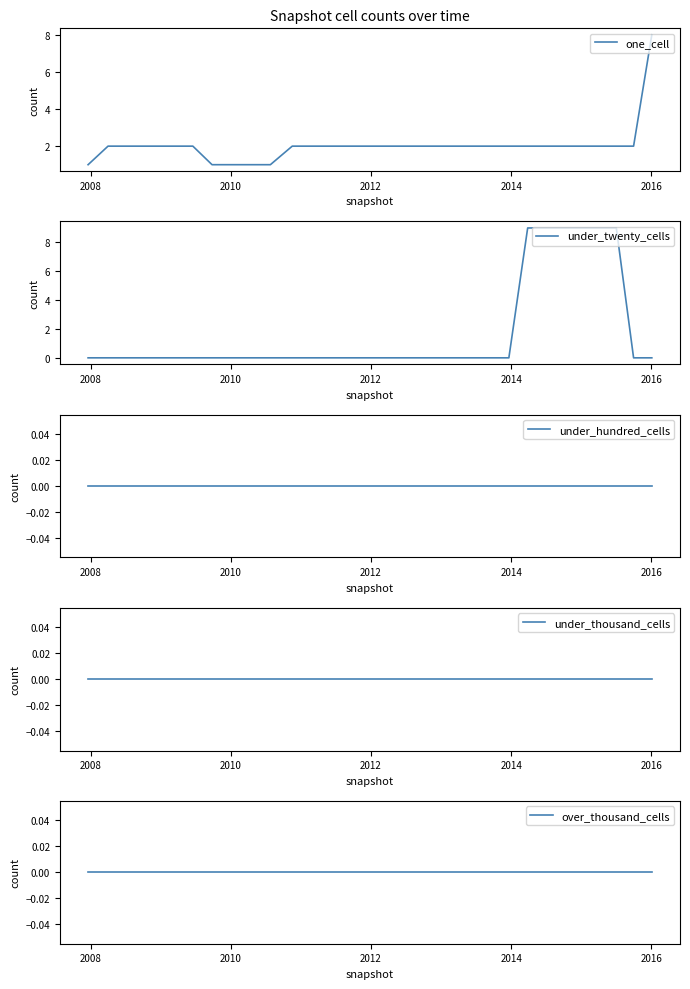

True or false: under_thousand_cells and under_twenty_cells cross at least once.

False